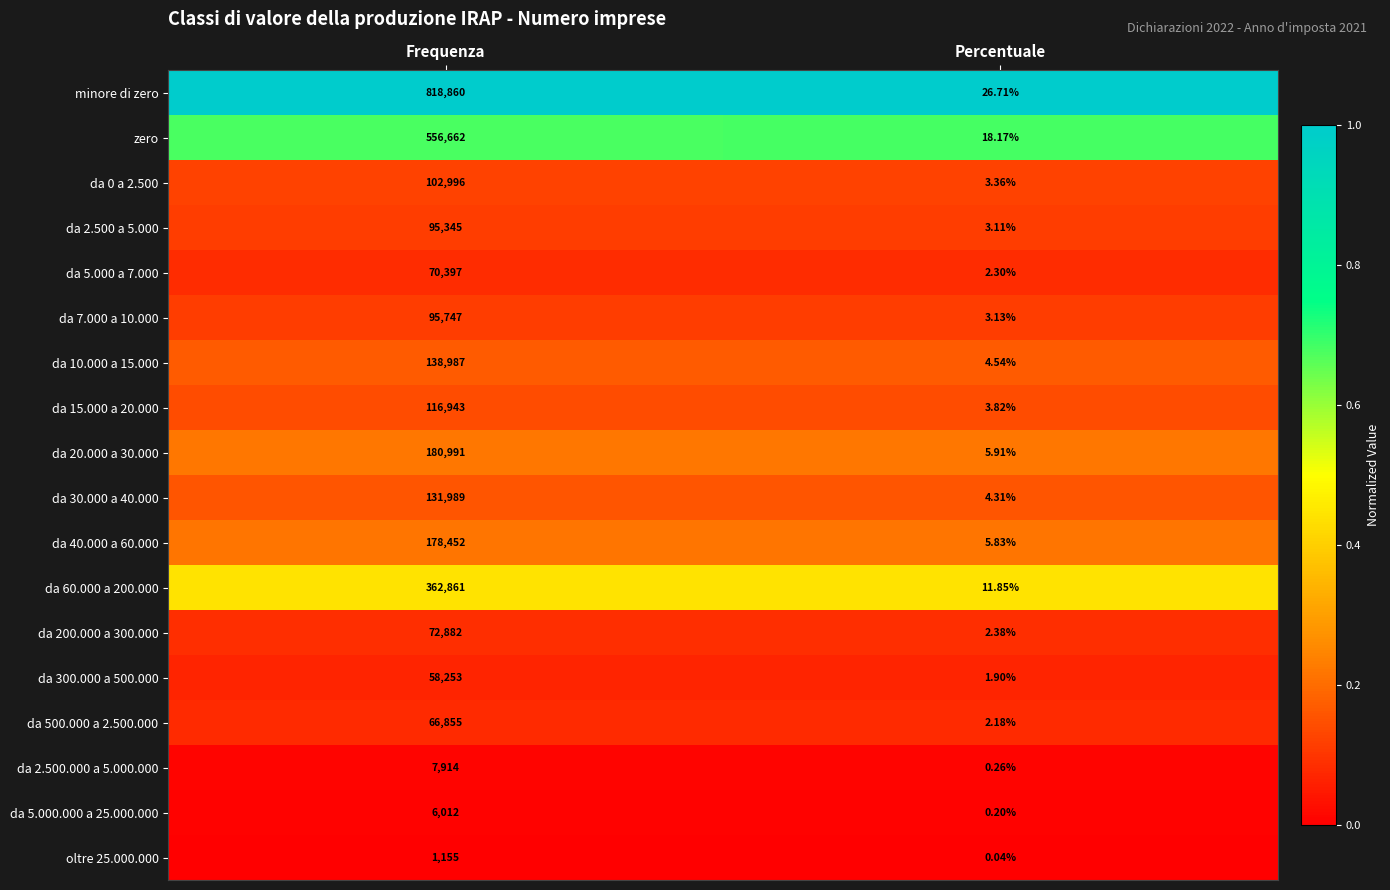

List the labels in order of da 5.000 a 7.000 value, smallest first.

Percentuale, Frequenza